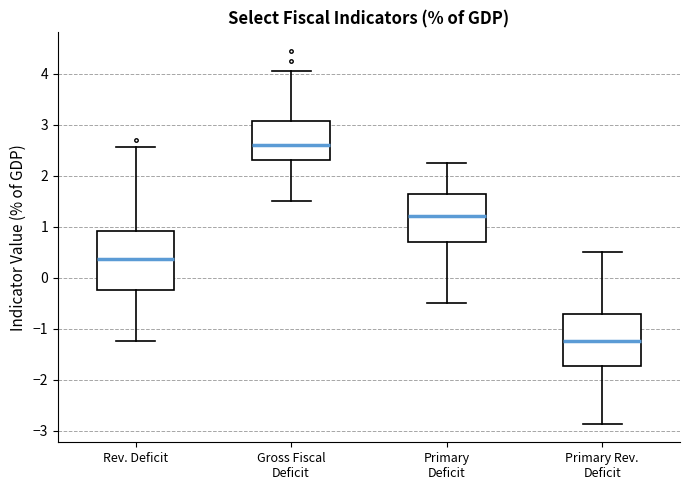

Where does the lower whisker of the box for Rev. Deficit end on the y-axis? The values are not printed on the chart, so give them approximately, as read against the axis.

-1.2